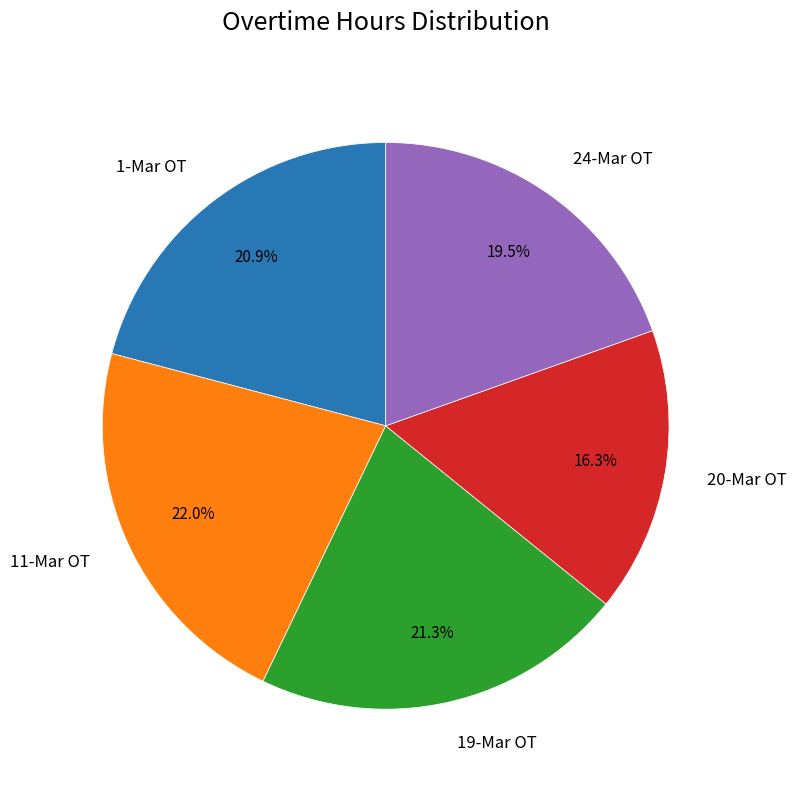

To the nearest percent, what portion does 19-Mar OT represent?

21%